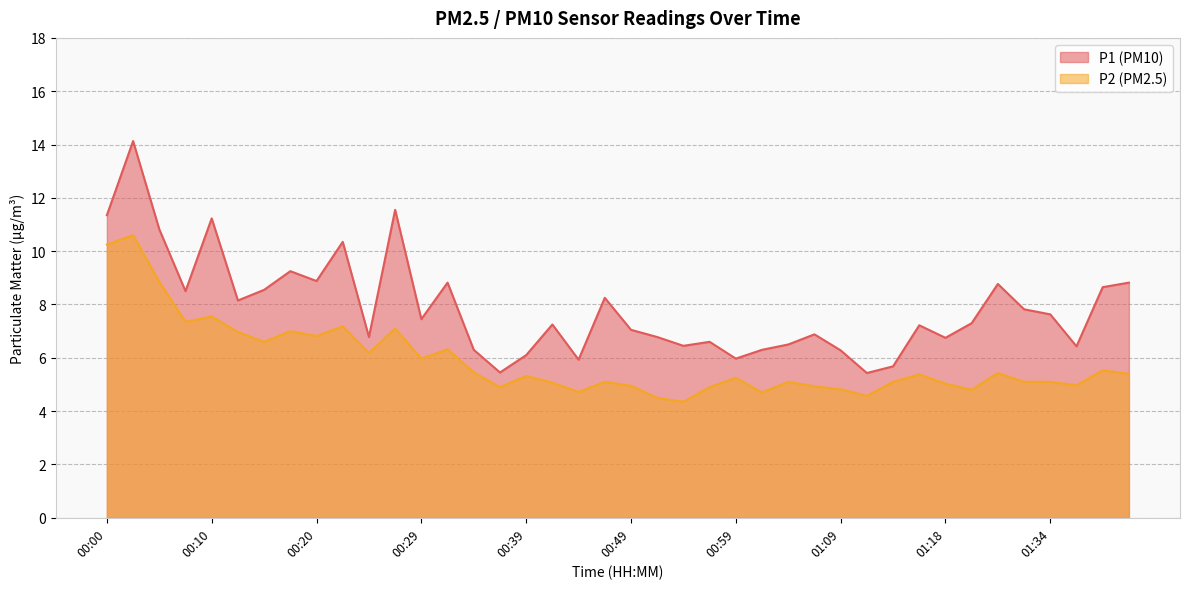

Where does the P2 series first go above 5?

00:00